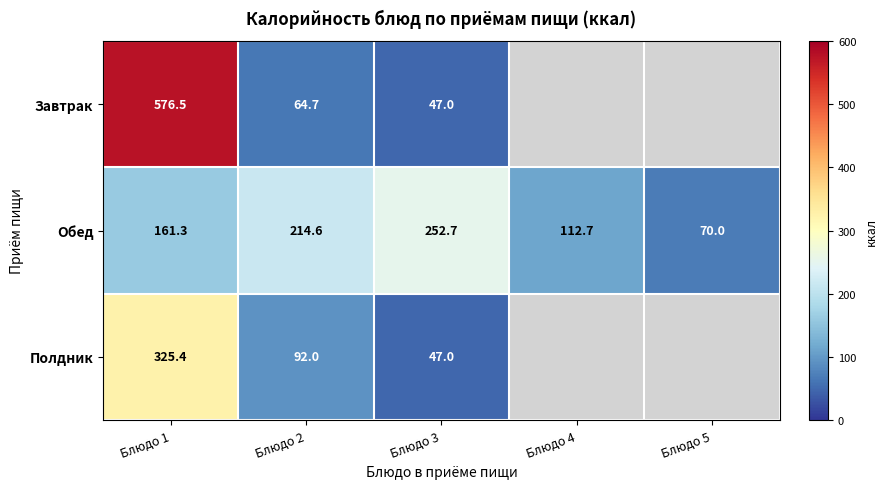

Rank the series at Блюдо 1 from highest to lowest value.

Завтрак, Полдник, Обед